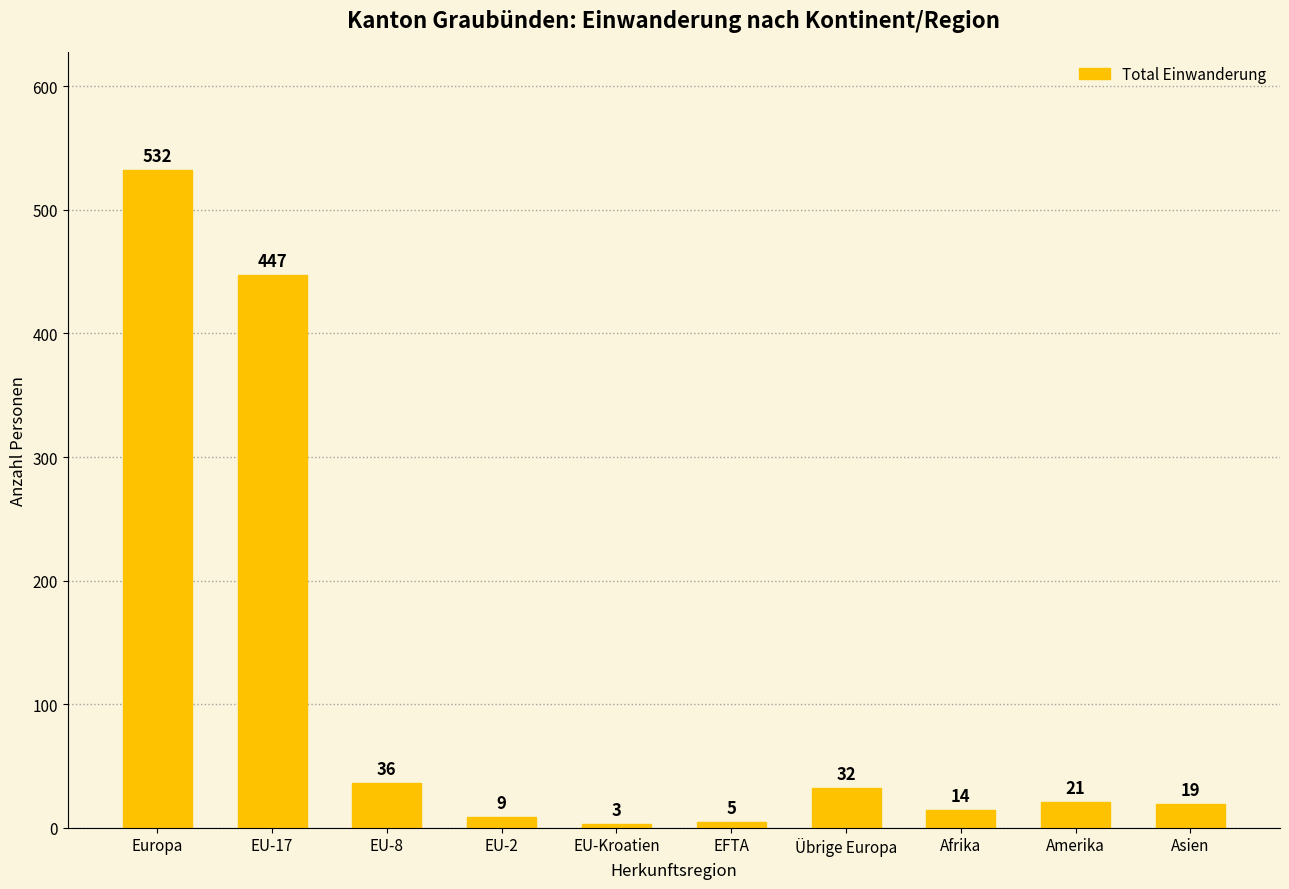

What is the difference between the maximum and minimum values?

529